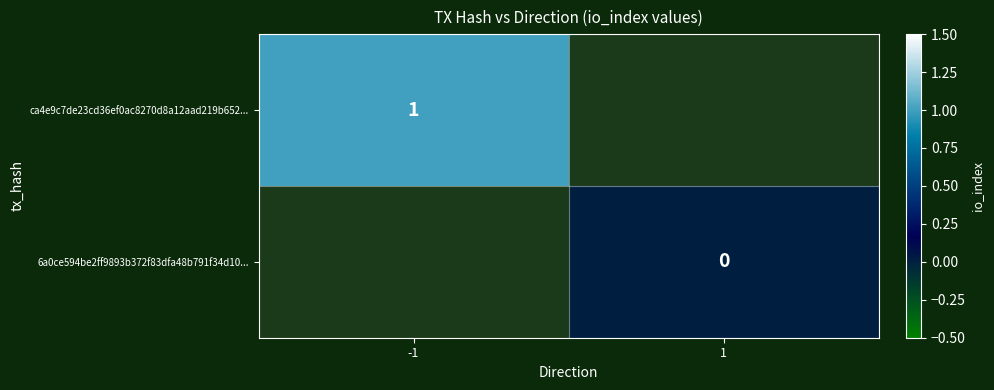

Which label corresponds to the largest value in the chart?

-1